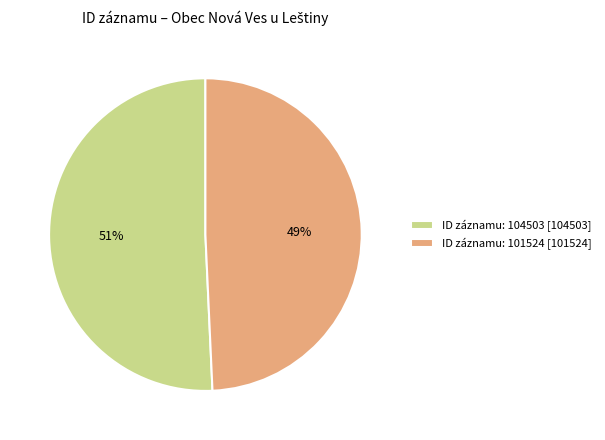

What is the largest slice in the pie chart?

ID záznamu: 104503 [104503]